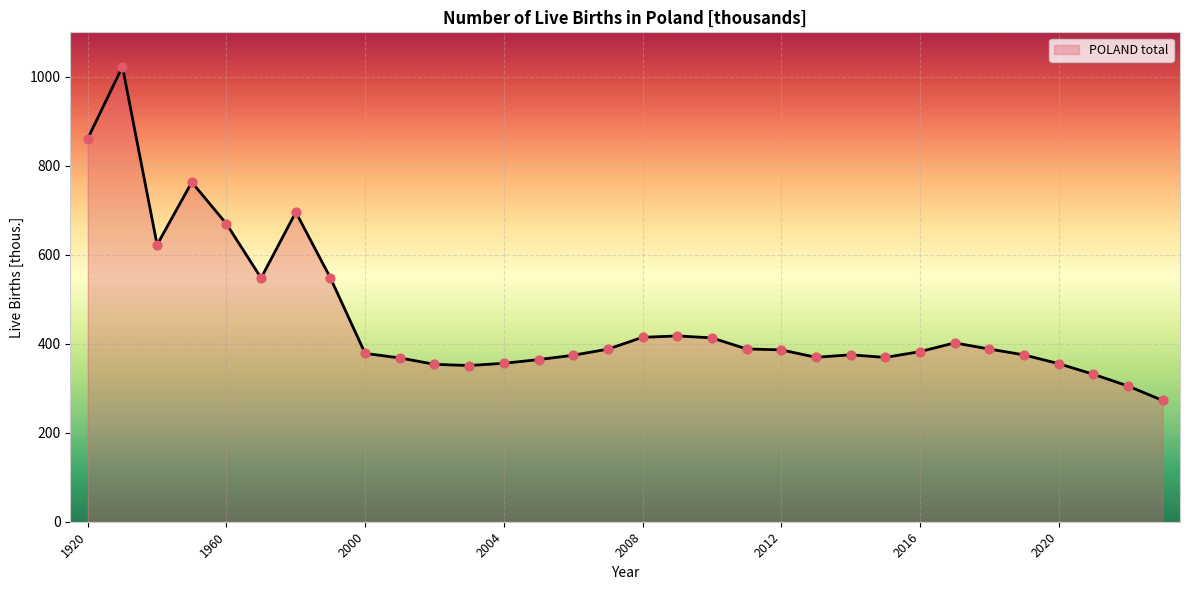

What is the maximum value shown in the chart?

1022.8